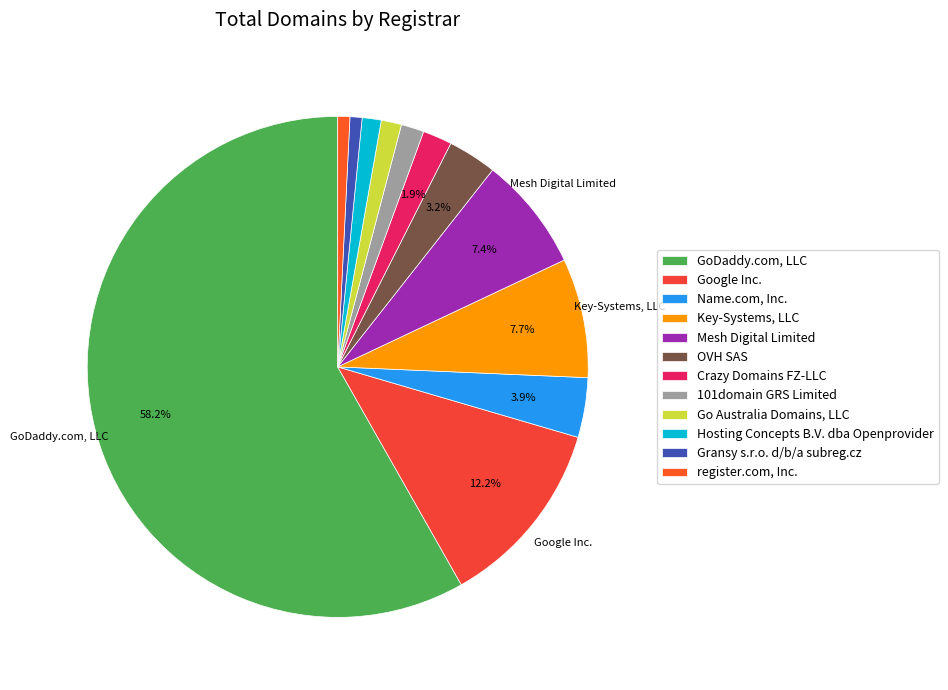

Which slice is the smallest?

Gransy s.r.o. d/b/a subreg.cz